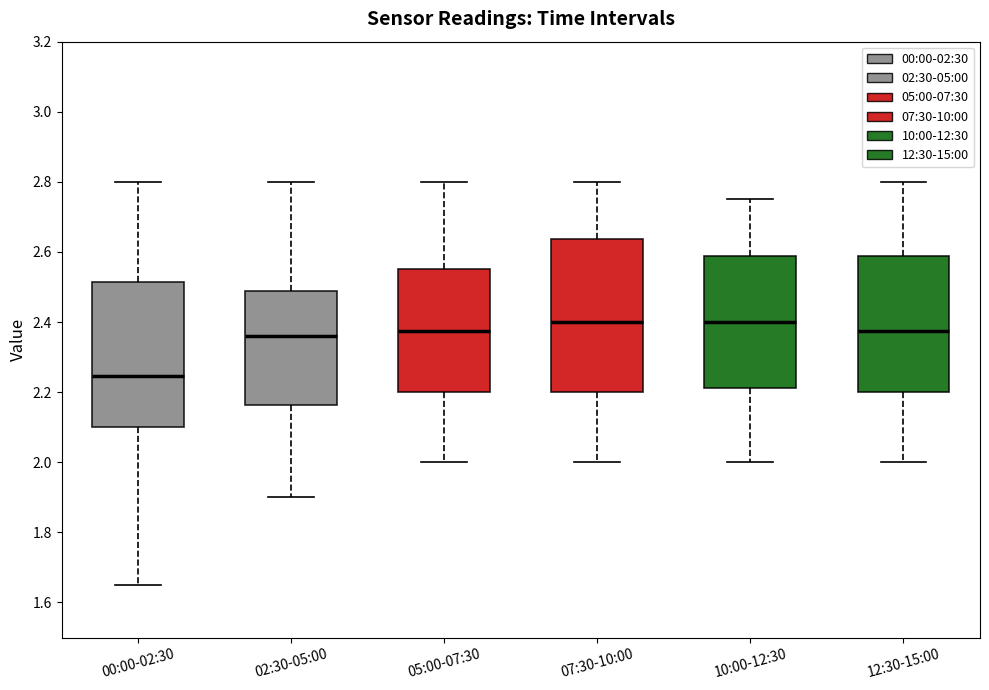

Reading left to right, read every box against the y-axis: the position of its median line, the range the box covers, and the ends of its whiskers. The values are not printed on the chart, so give them approximately, as read against the axis.

00:00-02:30: median 2.24, box 2.10 to 2.52, whiskers 1.66 to 2.80
02:30-05:00: median 2.36, box 2.16 to 2.48, whiskers 1.90 to 2.80
05:00-07:30: median 2.38, box 2.20 to 2.56, whiskers 2.00 to 2.80
07:30-10:00: median 2.40, box 2.20 to 2.64, whiskers 2.00 to 2.80
10:00-12:30: median 2.40, box 2.22 to 2.58, whiskers 2.00 to 2.76
12:30-15:00: median 2.38, box 2.20 to 2.58, whiskers 2.00 to 2.80